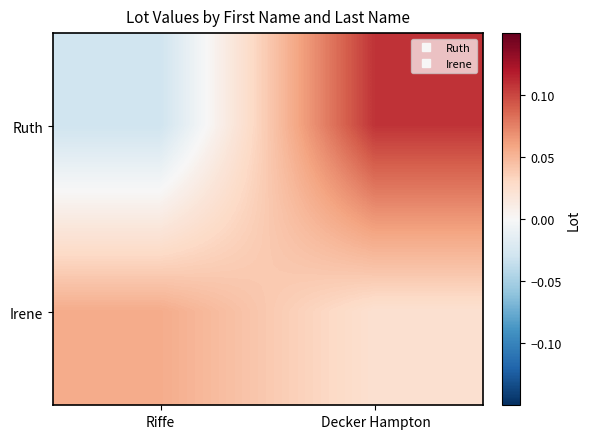

Which series has the largest range (max minus min)?

Ruth